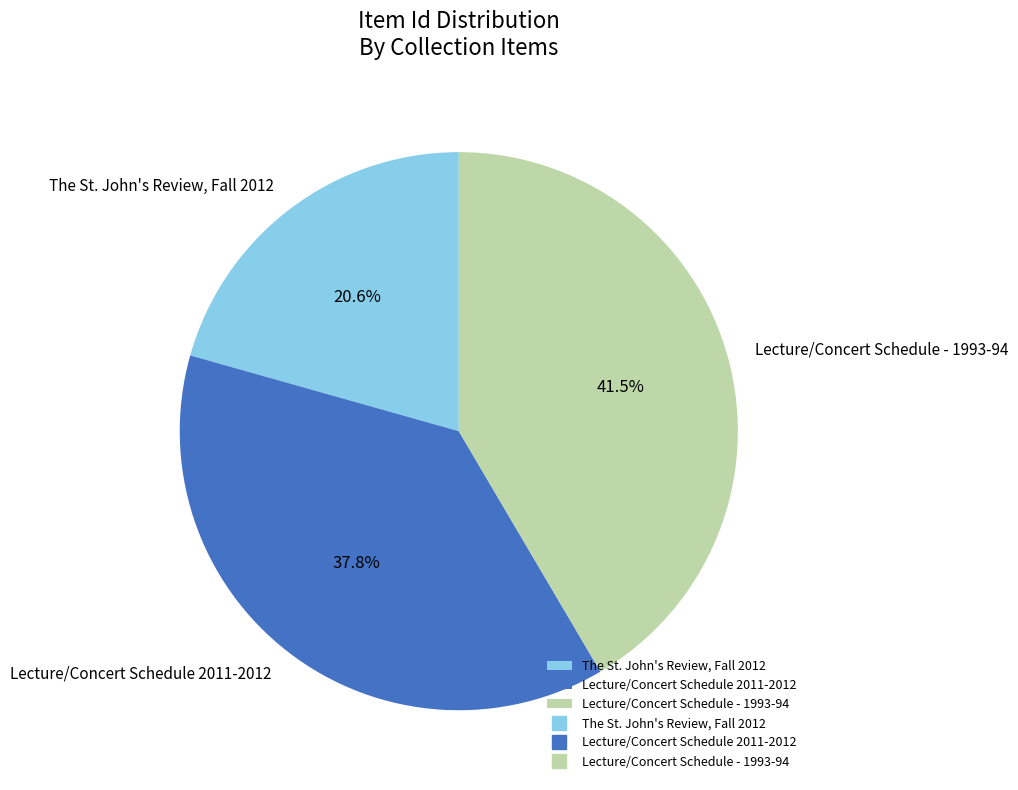

Which has a higher value, Lecture/Concert Schedule 2011-2012 or Lecture/Concert Schedule - 1993-94?

Lecture/Concert Schedule - 1993-94